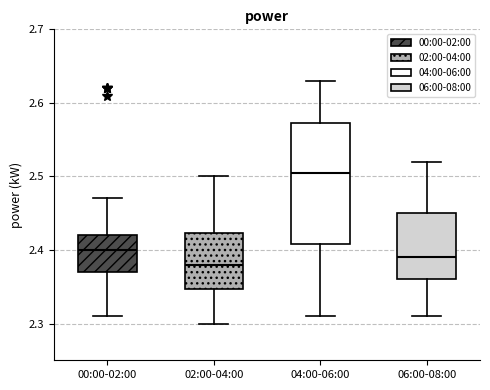

Where is the upper edge of the box for 04:00-06:00 on the y-axis? The values are not printed on the chart, so give them approximately, as read against the axis.

2.57